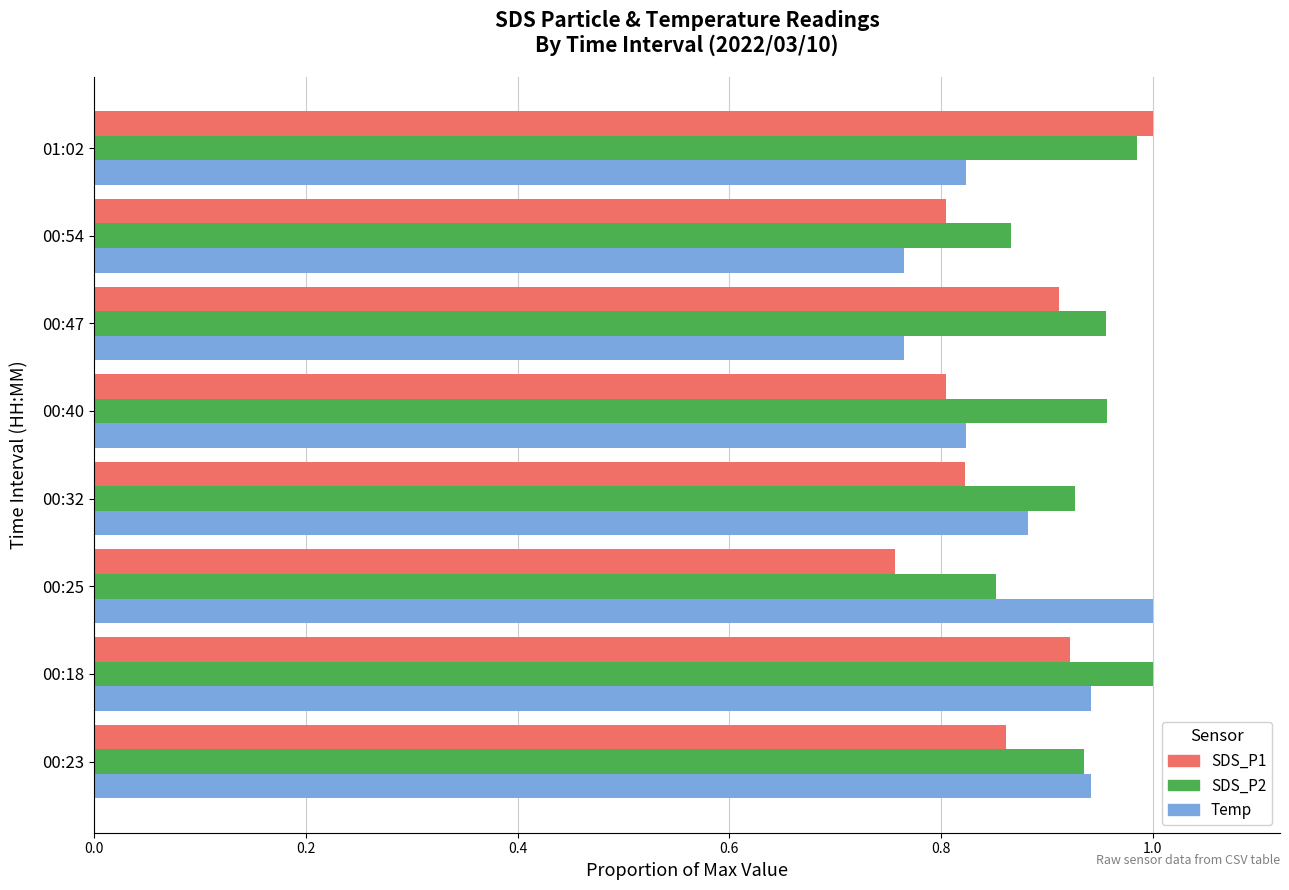

Which category has the highest value in the Temp series?

00:25